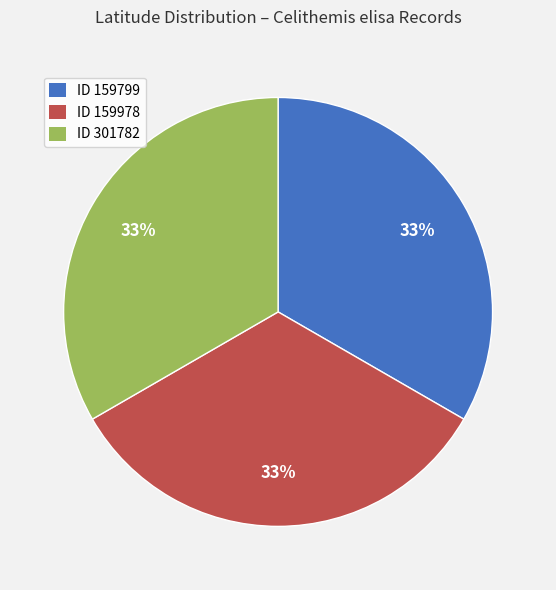

Count the number of slices in the pie.

3